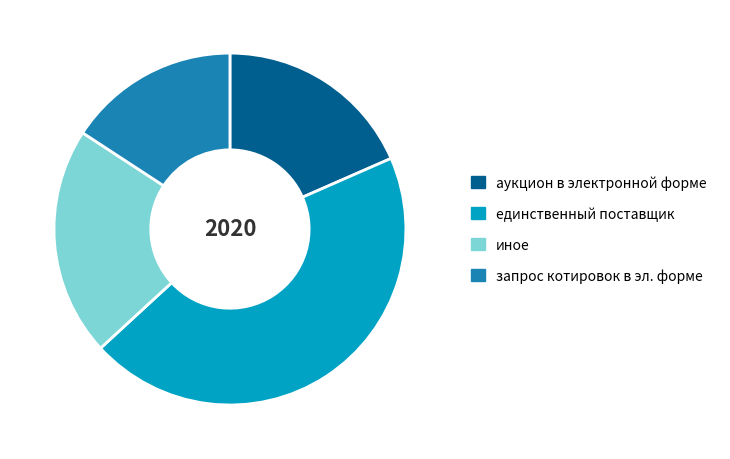

Which slice is the smallest?

запрос котировок в эл. форме